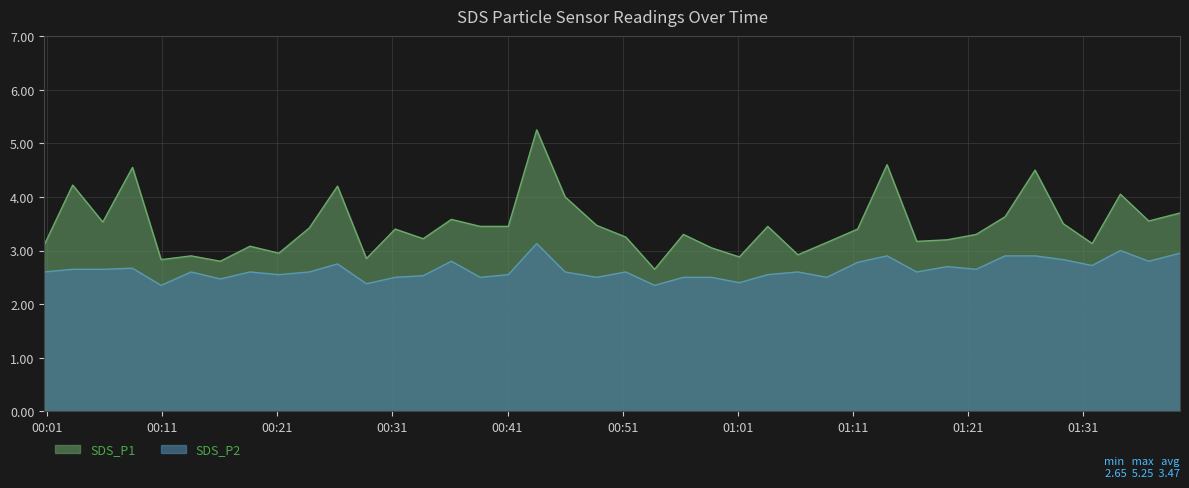

True or false: SDS_P1 and SDS_P2 intersect in this chart.

False